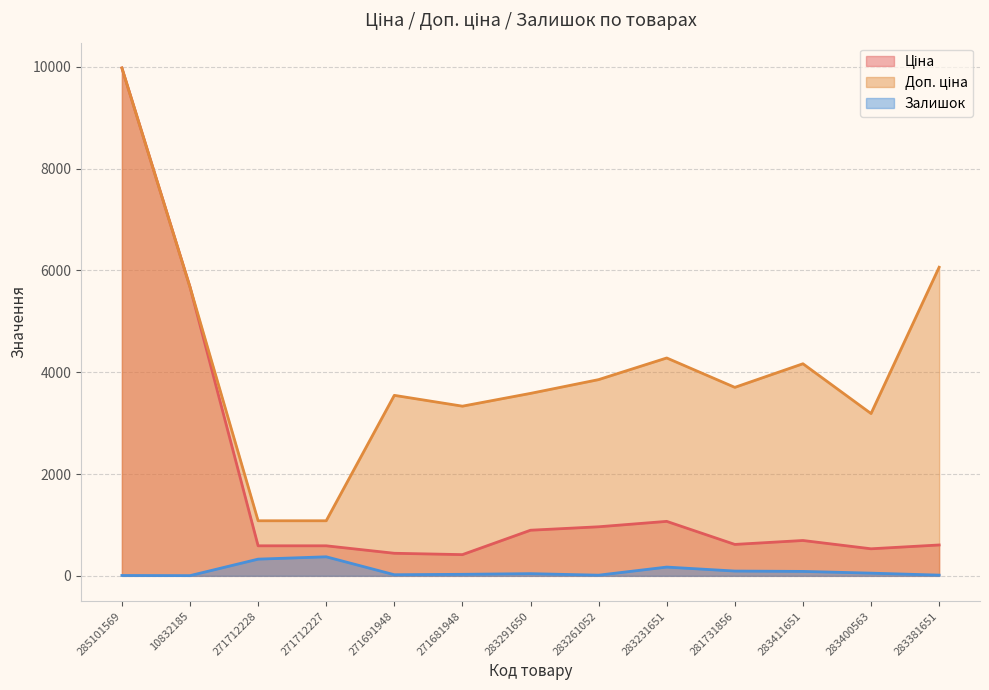

What is the difference between the maximum and minimum values in the Залишок series?

370.0